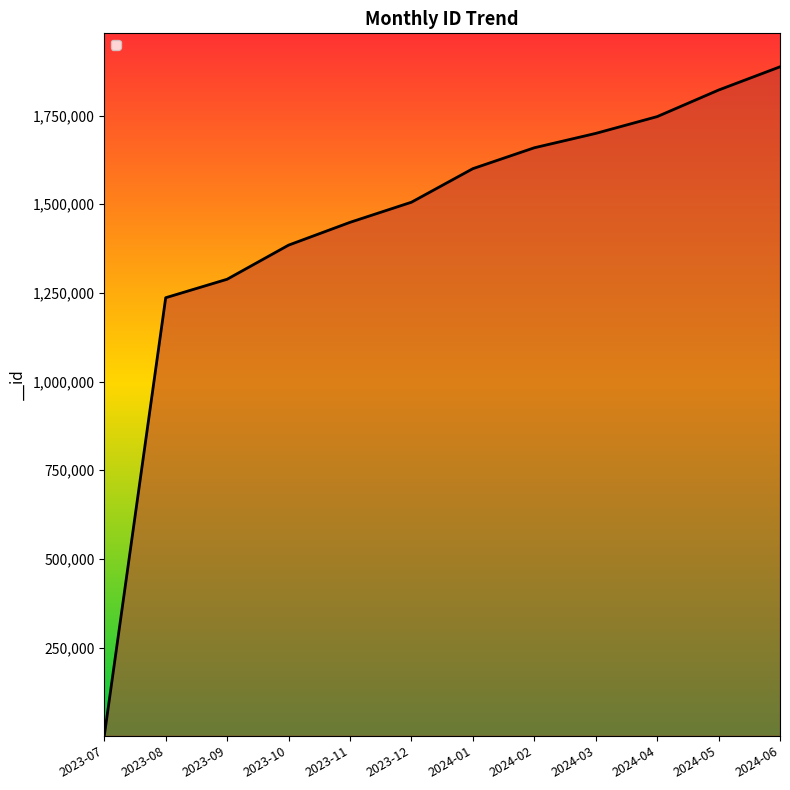

Between 2024-05 and 2023-11, which is larger?

2024-05